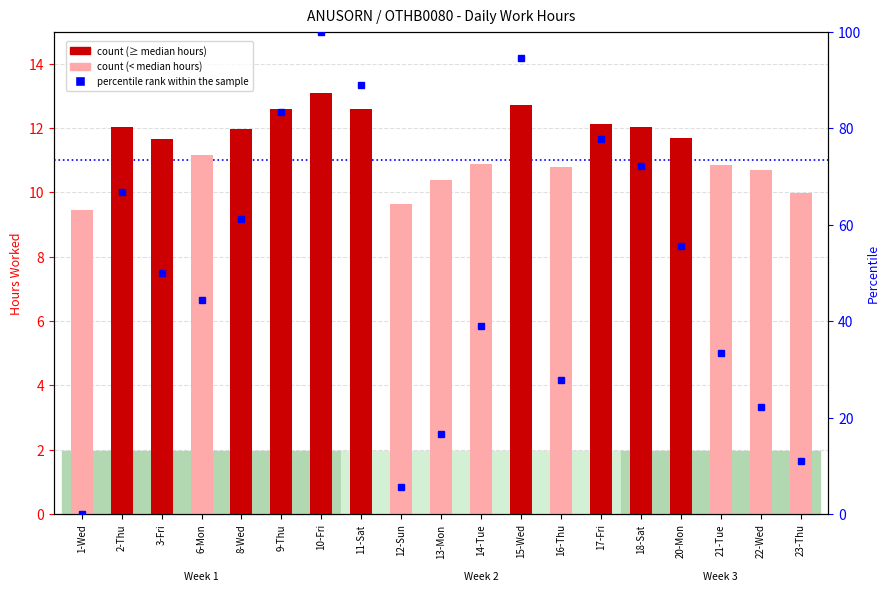

Which label corresponds to the smallest value in the chart?

1-Wed